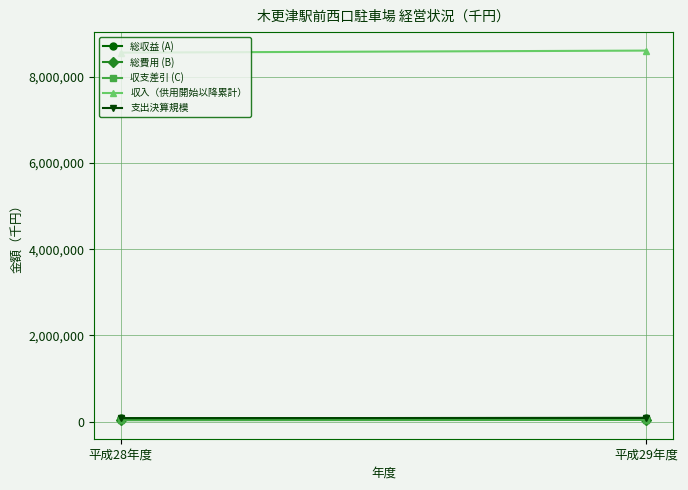

Rank the series by their maximum value, from highest to lowest.

収入（供用開始以降累計）, 総収益 (A), 支出決算規模, 総費用 (B), 収支差引 (C)